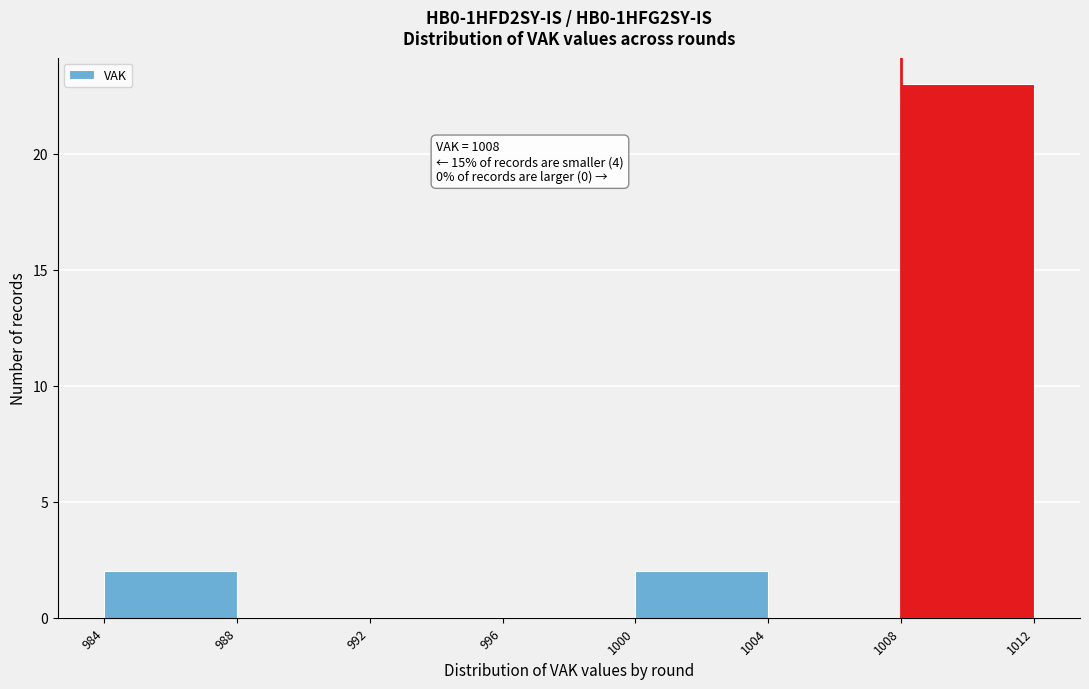

Which range on the x-axis has the tallest bar?

1008 to 1012